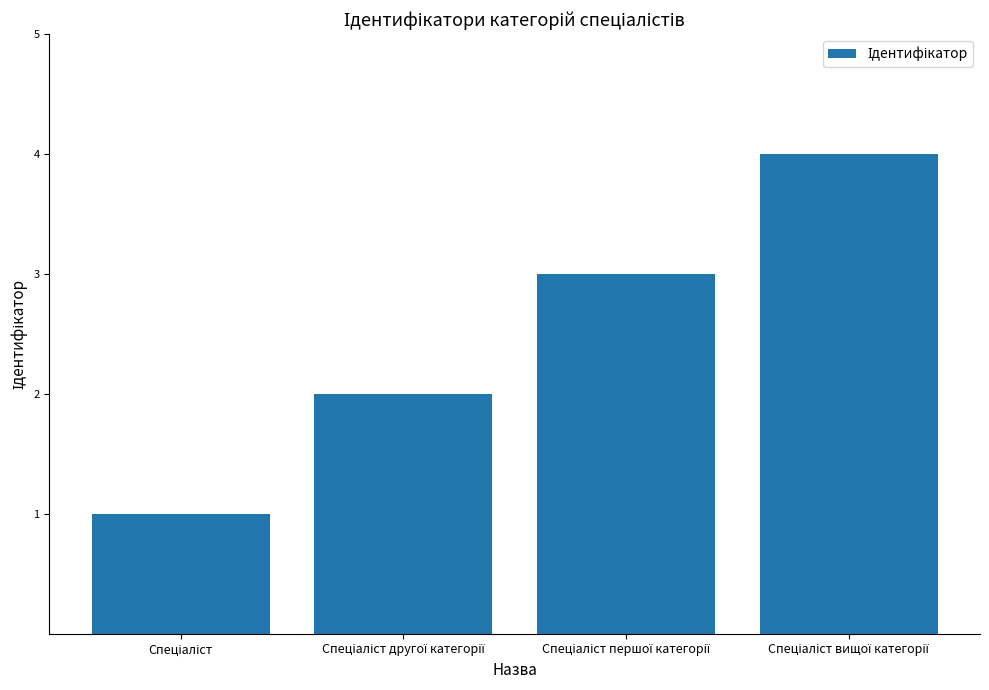

What is the difference between the maximum and minimum values?

3